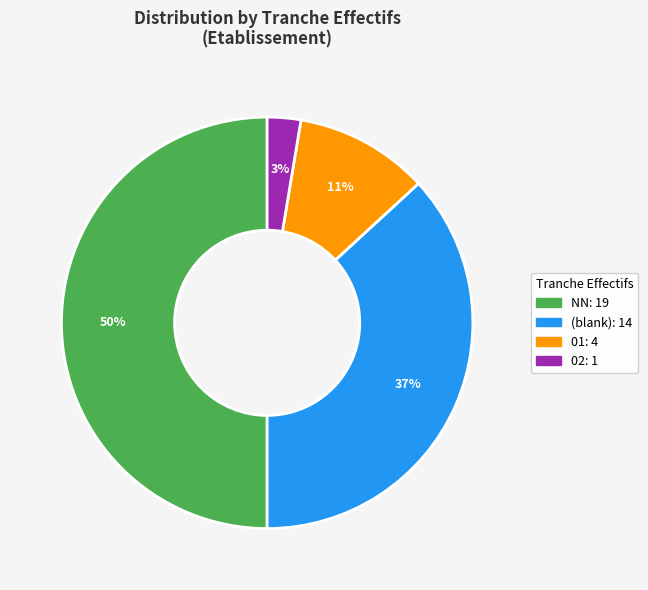

To the nearest percent, what is the difference between the largest and smallest slice percentages?

47%